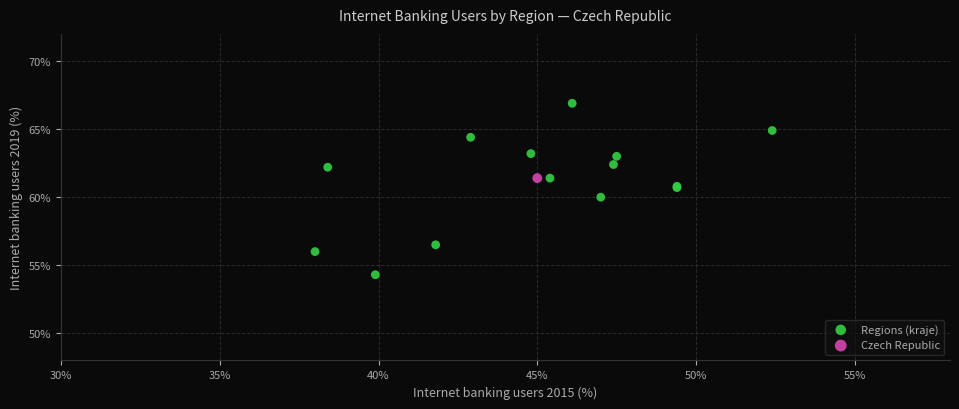

What are all the series names shown in the legend?

Regions (kraje), Czech Republic